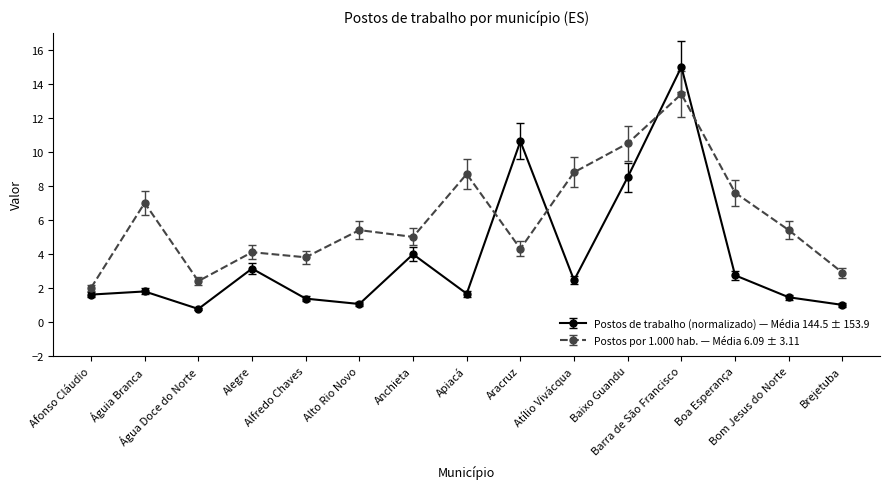

Which series has the largest range (max minus min)?

Postos de trabalho (normalizado) — Média 144.5 ± 153.9